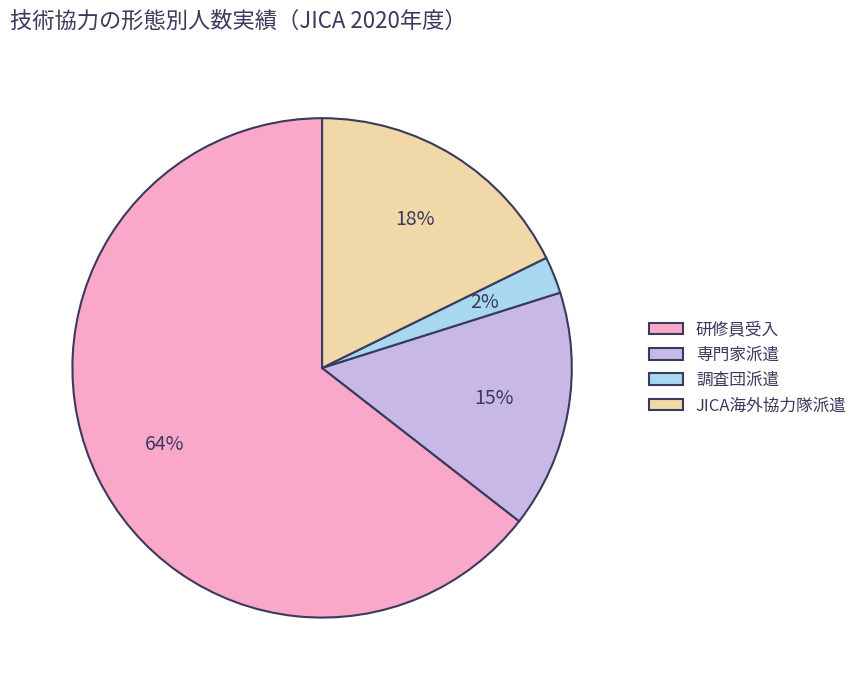

To the nearest percent, what is the average slice percentage?

25%